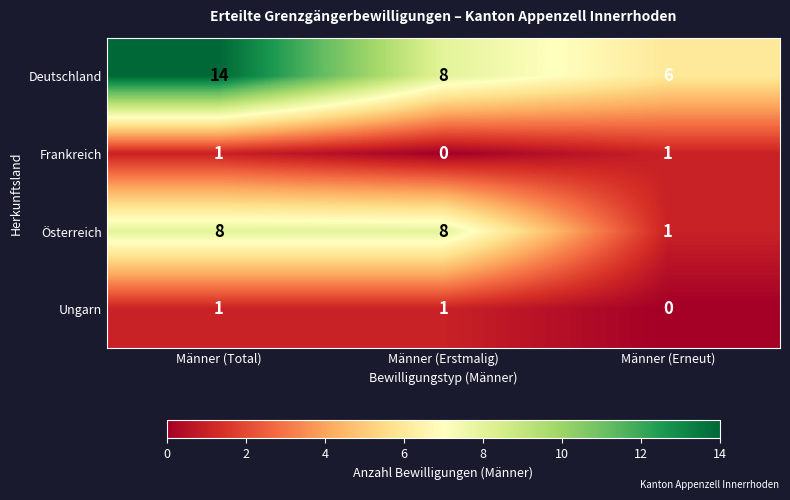

Between Männer (Erstmalig) and Männer (Erneut), which series saw the biggest shift?

Österreich